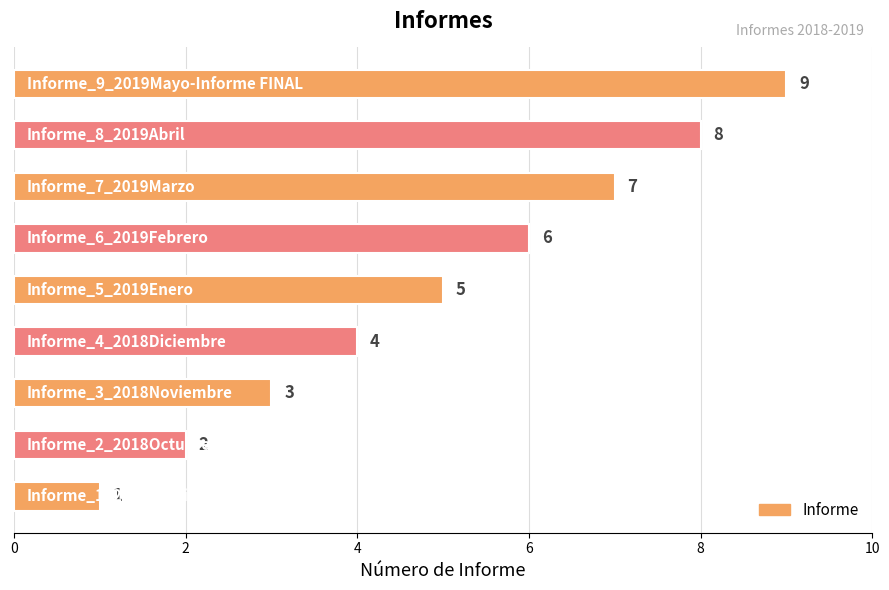

What is the sum of all values?

45